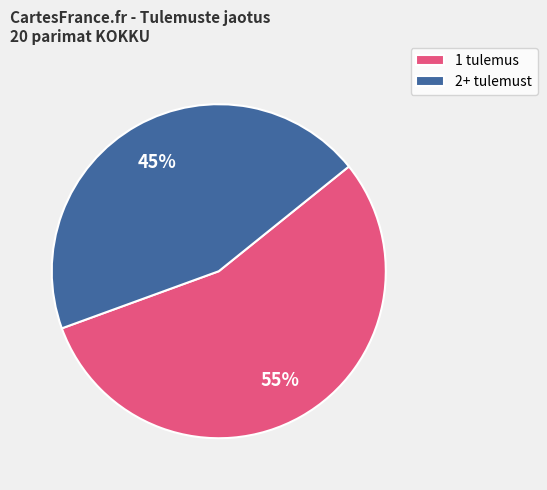

To the nearest percent, what portion does 1 tulemus represent?

55%